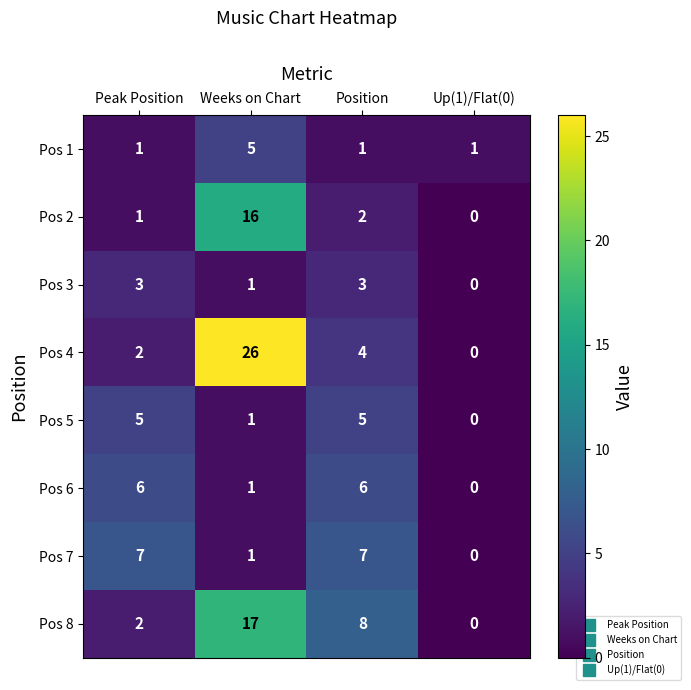

The value of Pos 6 at Position is 6. True or false?

True